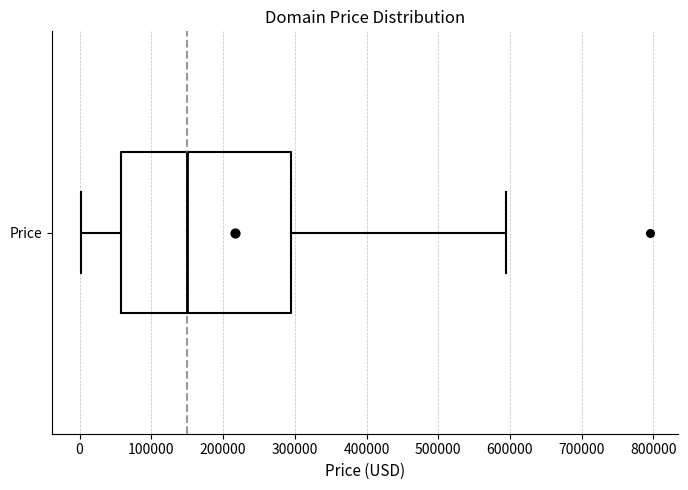

Where does the median line of the box for Price sit on the x-axis? The values are not printed on the chart, so give them approximately, as read against the axis.

150000